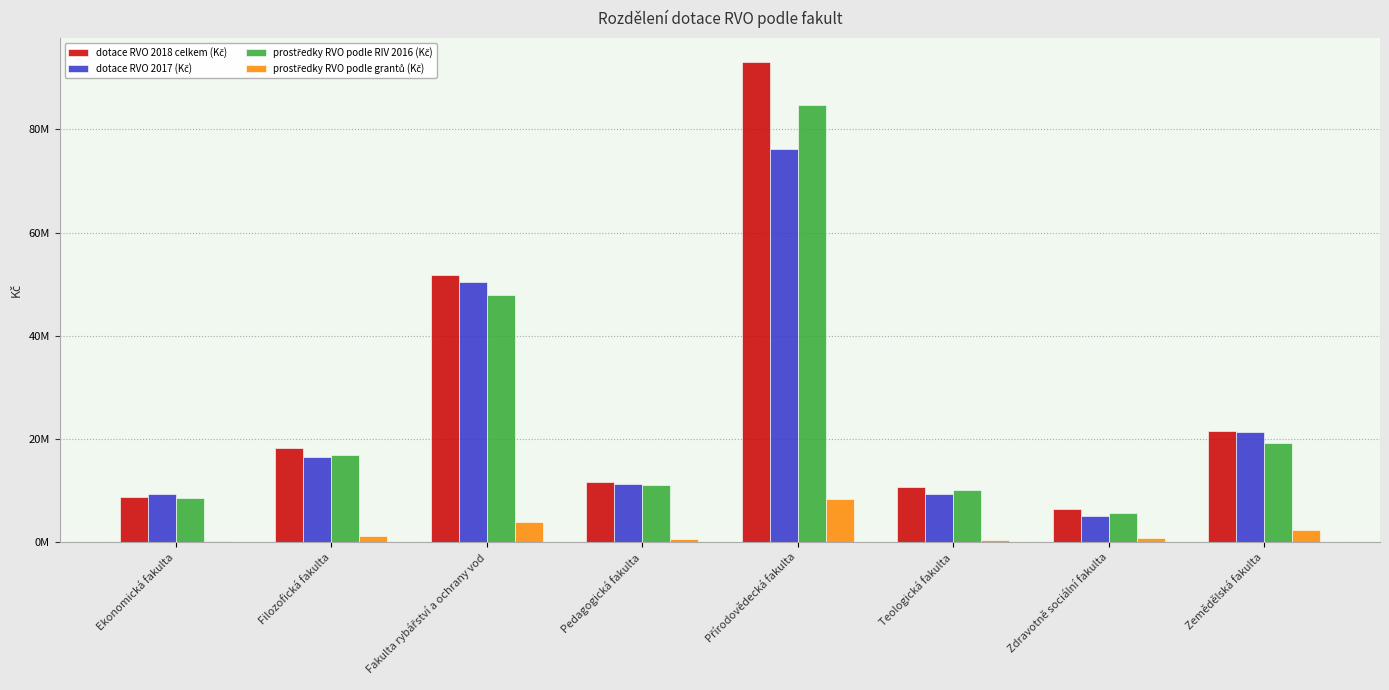

Reading left to right, list all the values displayed in this chart.

dotace RVO 2018 celkem (Kč): 8852844	18171550	51821464	11586620	92992436	10667823	6423662	21597839
dotace RVO 2017 (Kč): 9346946	16608086	50347061	11309662	76205207	9416647	5177501	21360361
prostředky RVO podle RIV 2016 (Kč): 8516885	16877126	47821032	11041963	84650168	10178026	5592929	19304334
prostředky RVO podle grantů (Kč): 335959	1294424	4000432	544657	8342268	489797	830733	2293505